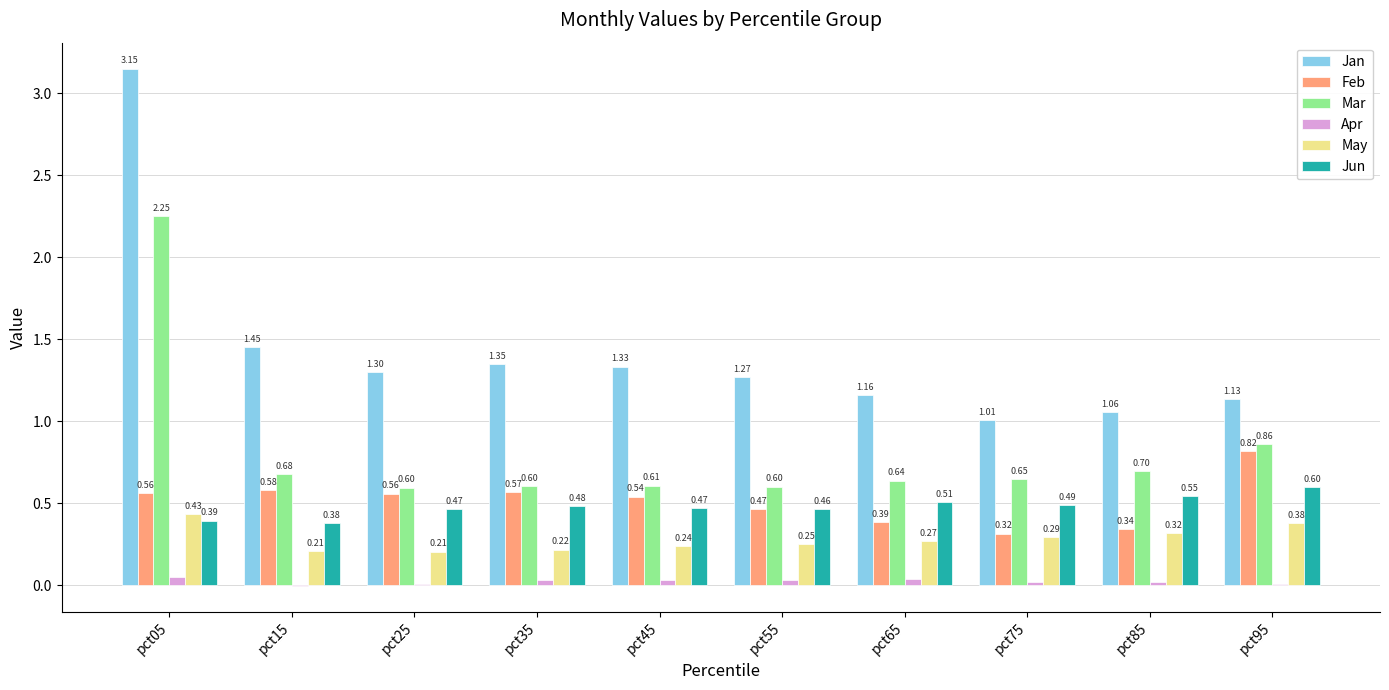

Between pct15 and pct85, which series saw the biggest shift?

Jan